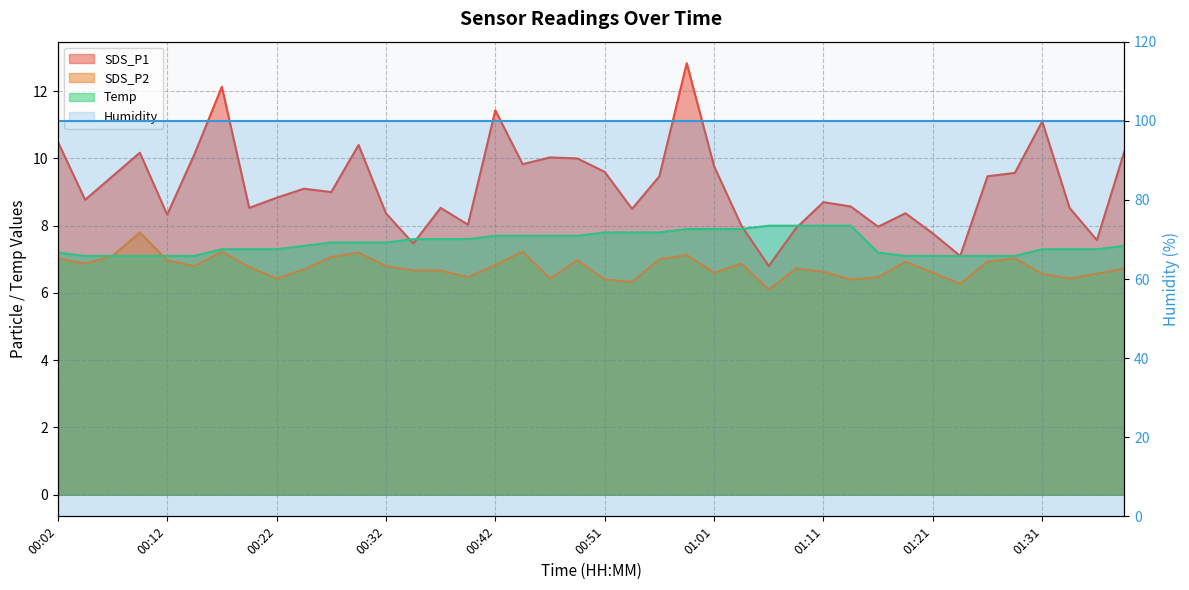

True or false: SDS_P1 has a value of 2.4 at 01:06.

False